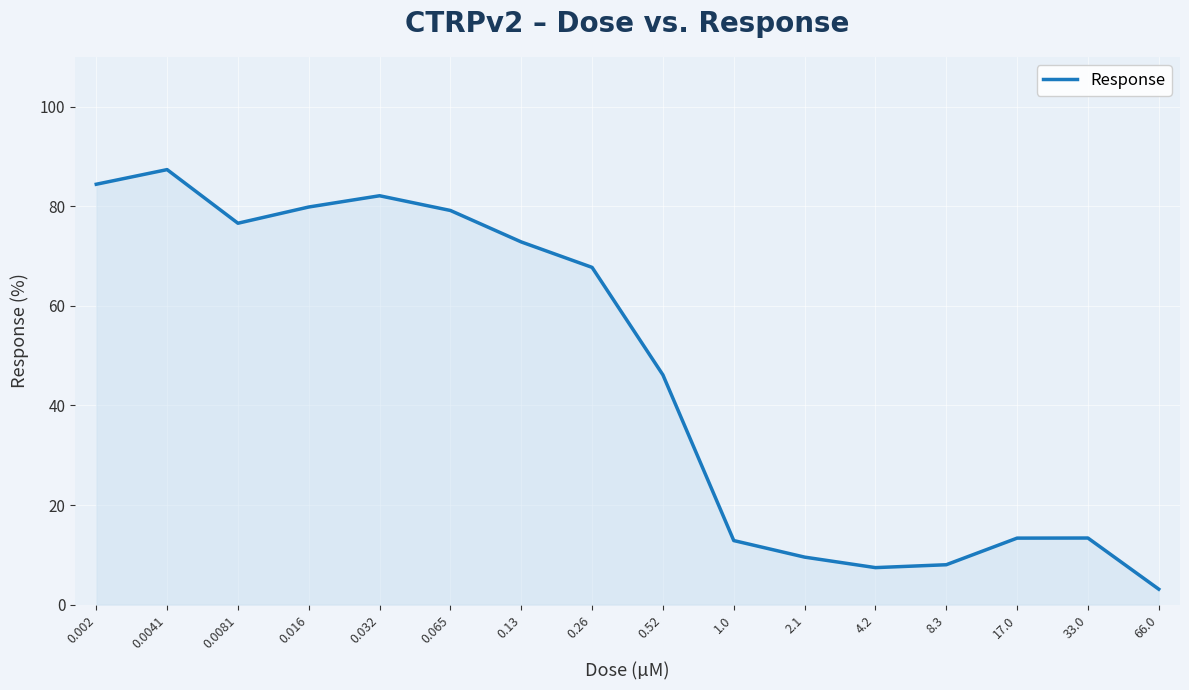

Is it true that the value at 0.0041 is 137.5?

False